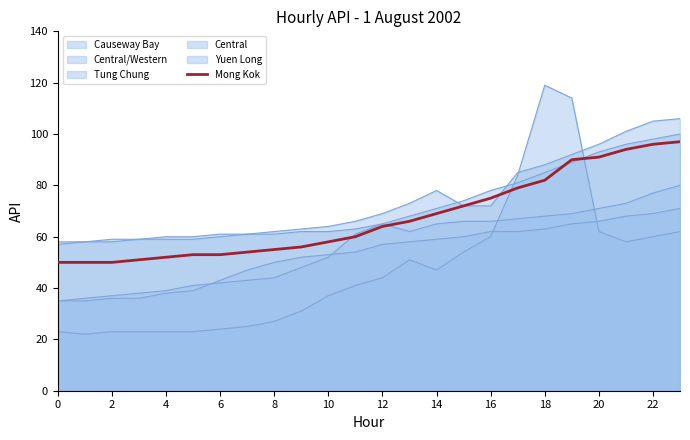

How many categories are shown in the chart?

24